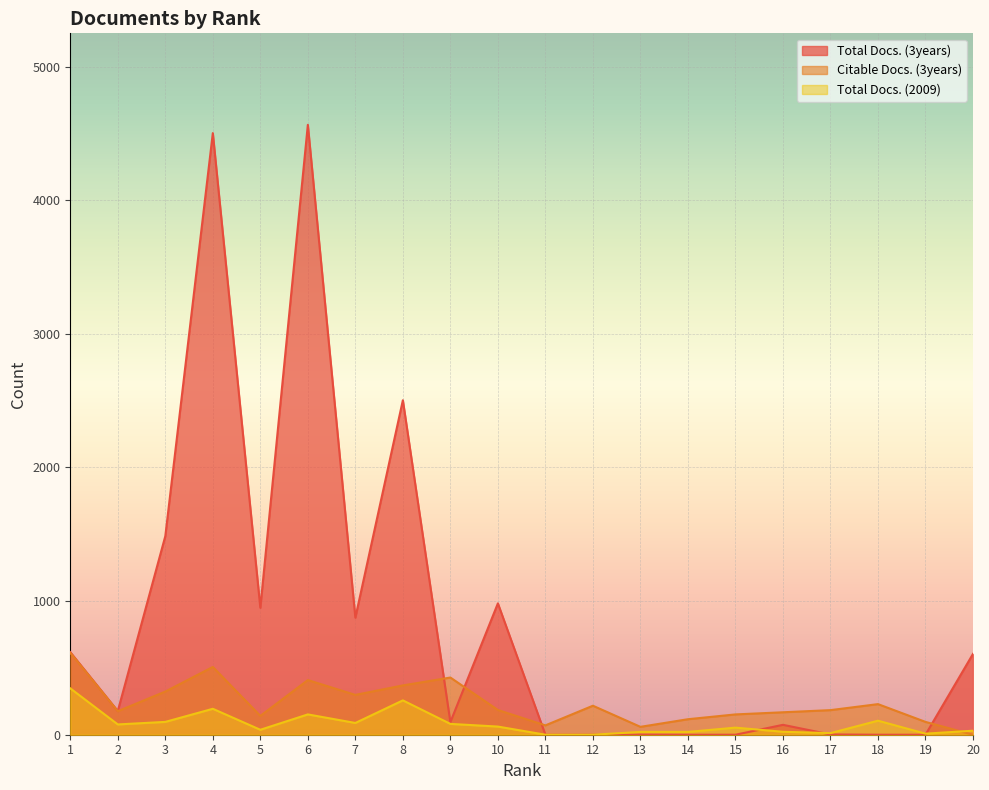

What is the spread (max minus min) of values at 1?

271